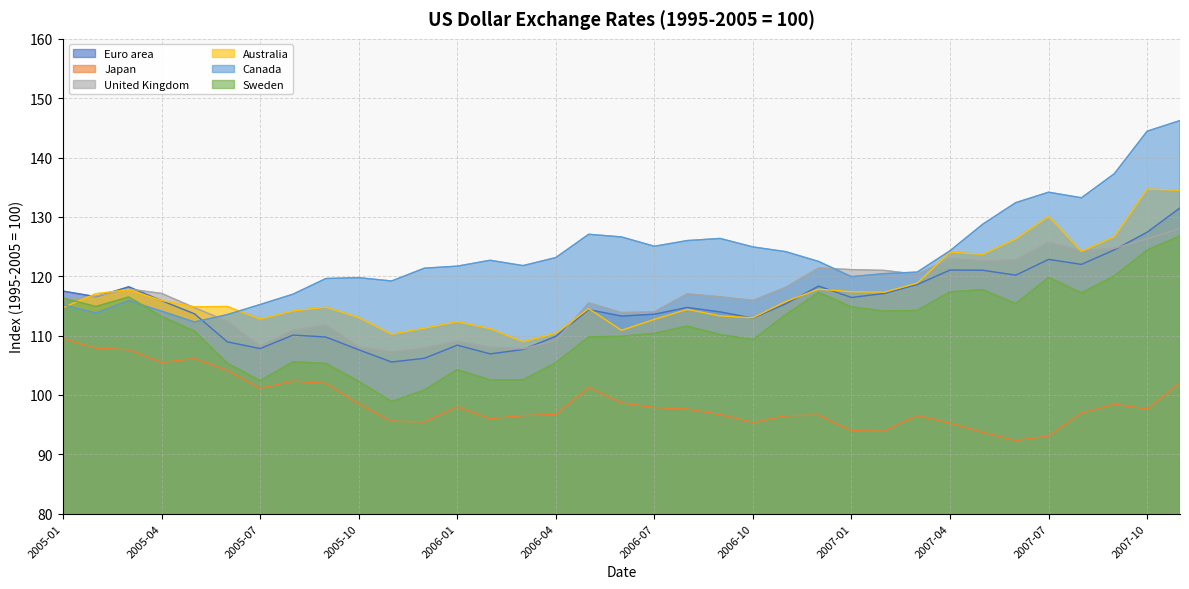

What is the spread (max minus min) of values at 2007-07?

41.1